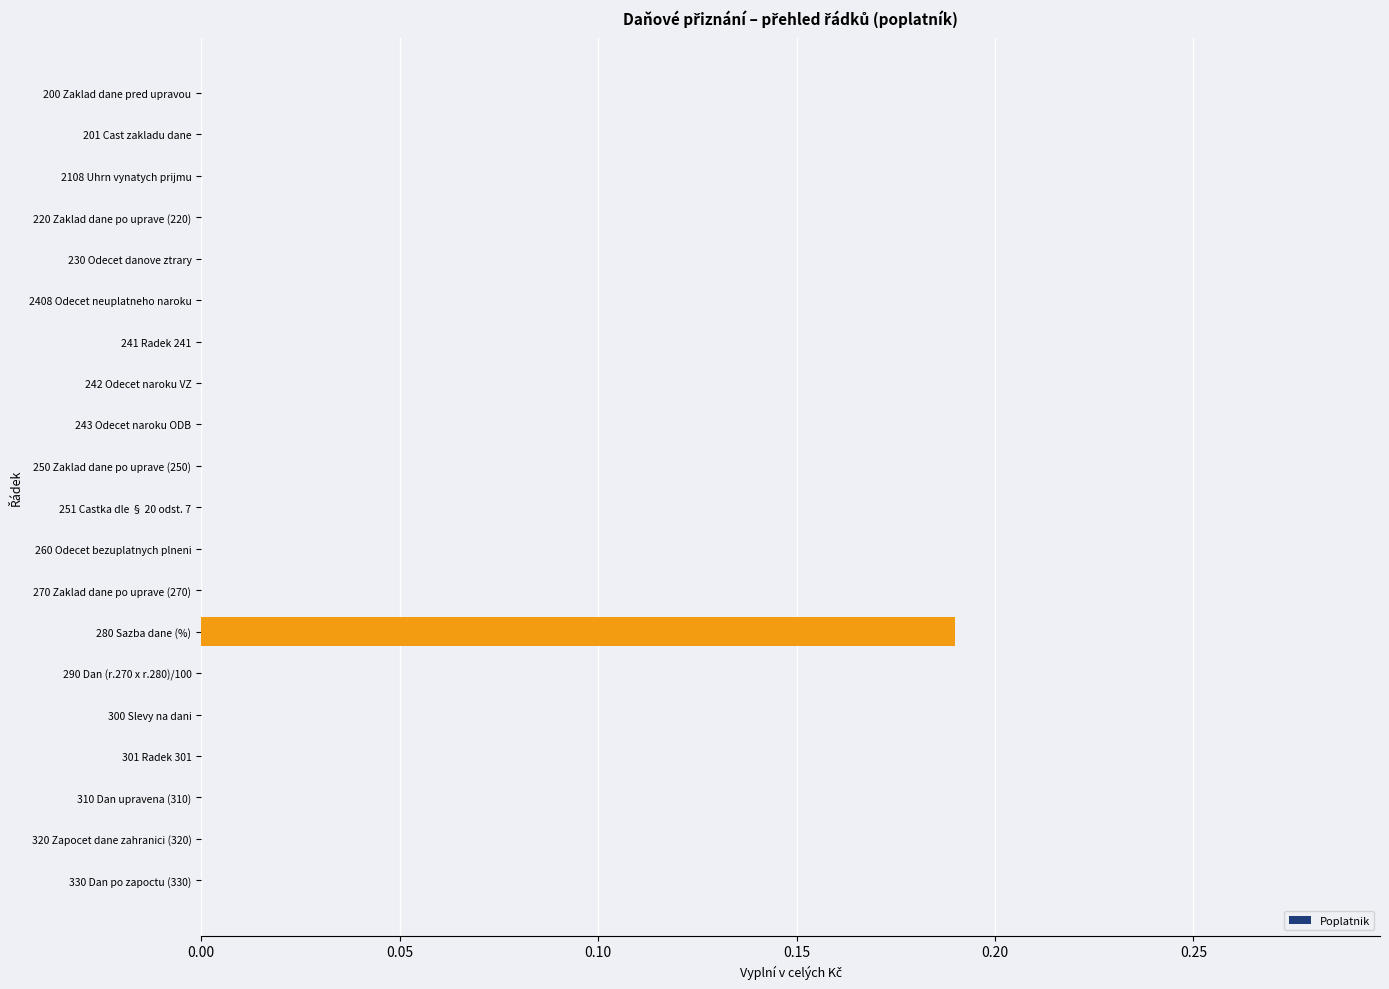

The value at 301 Radek 301 is -0.1. True or false?

False